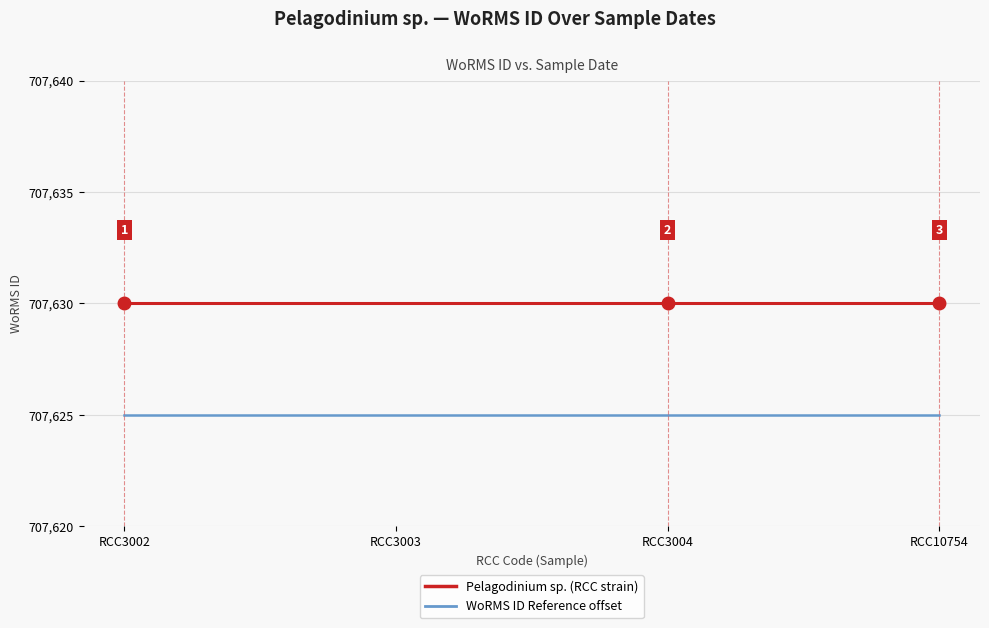

The Pelagodinium sp. (RCC strain) series shows 707630 at RCC3004. True or false?

True